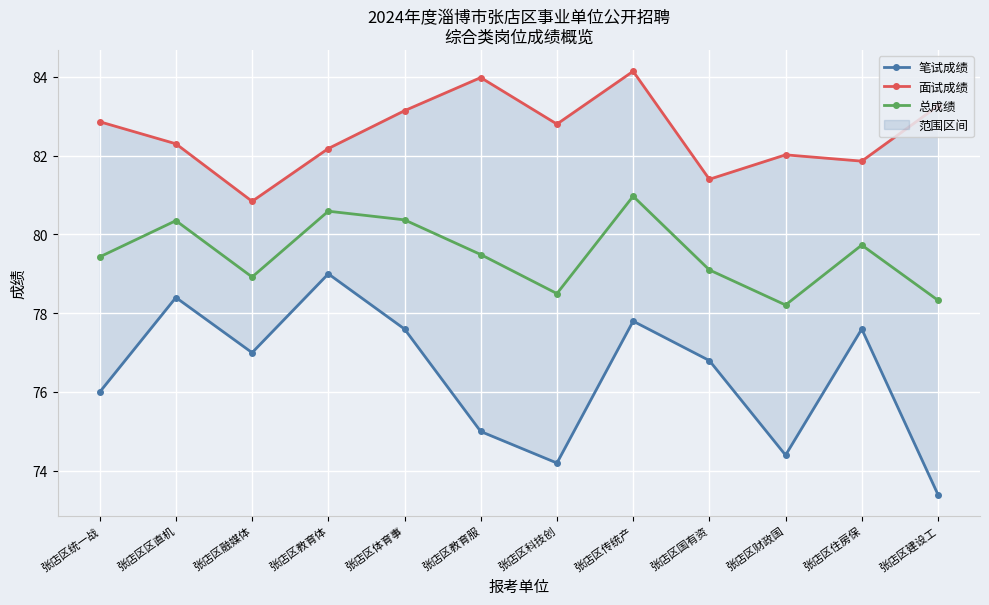

What is the difference between the second highest and minimum values in the 面试成绩 series?

3.1